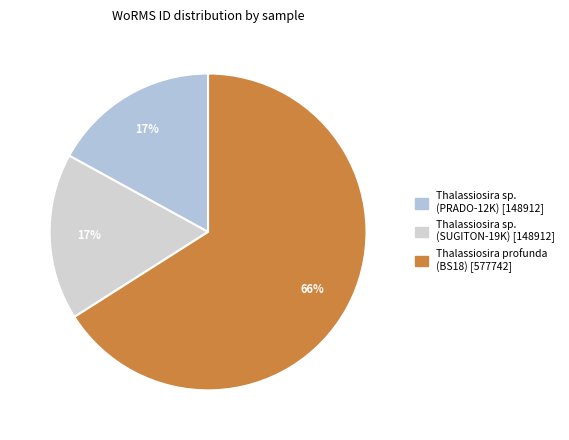

Which slice is the smallest?

Thalassiosira sp. (PRADO-12K)